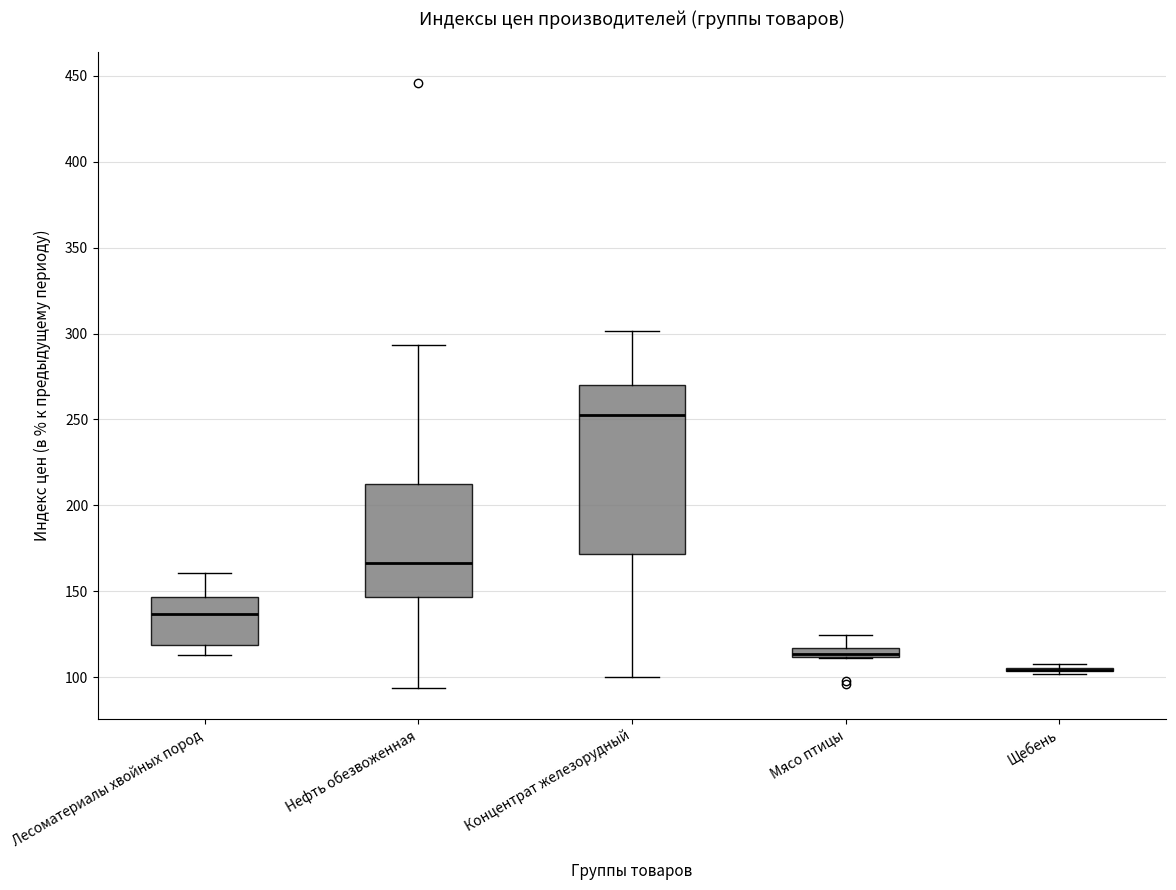

Where does the lower whisker of the box for Лесоматериалы хвойных пород end on the y-axis? The values are not printed on the chart, so give them approximately, as read against the axis.

115